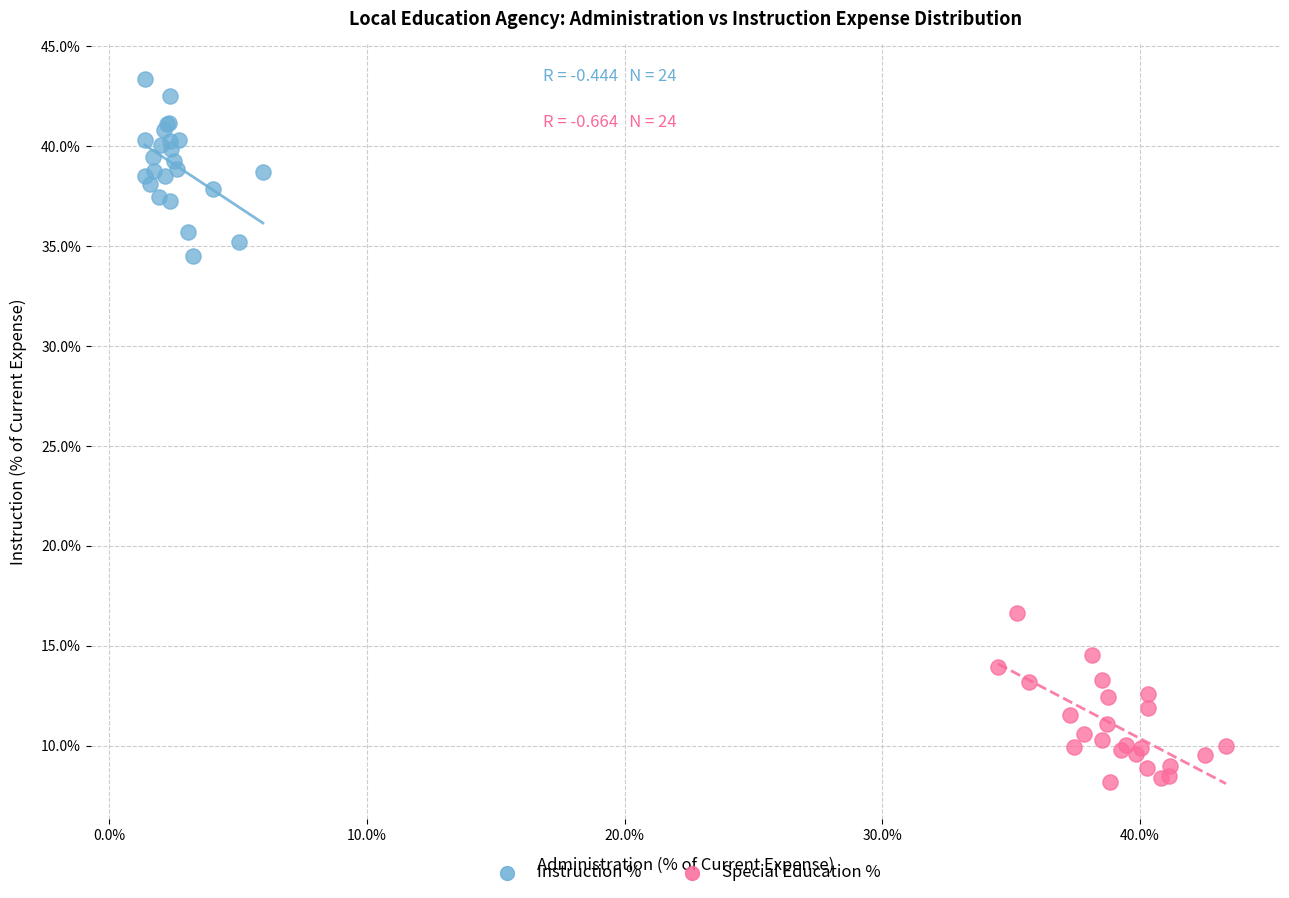

Which series reaches the minimum Y coordinate?

Special Education %